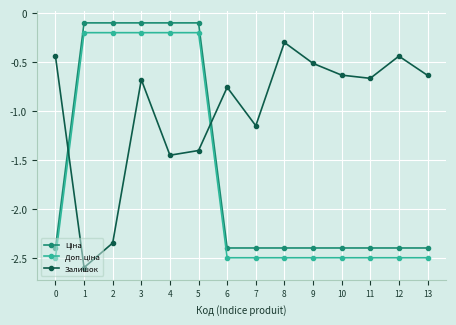

What is the lowest value of the Залишок series?

-2.6